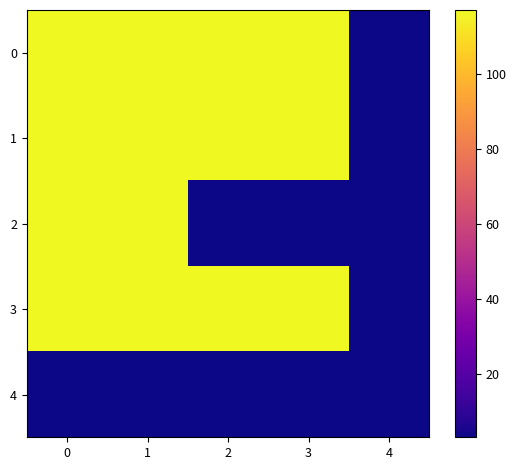

Count the number of categories in the chart.

5